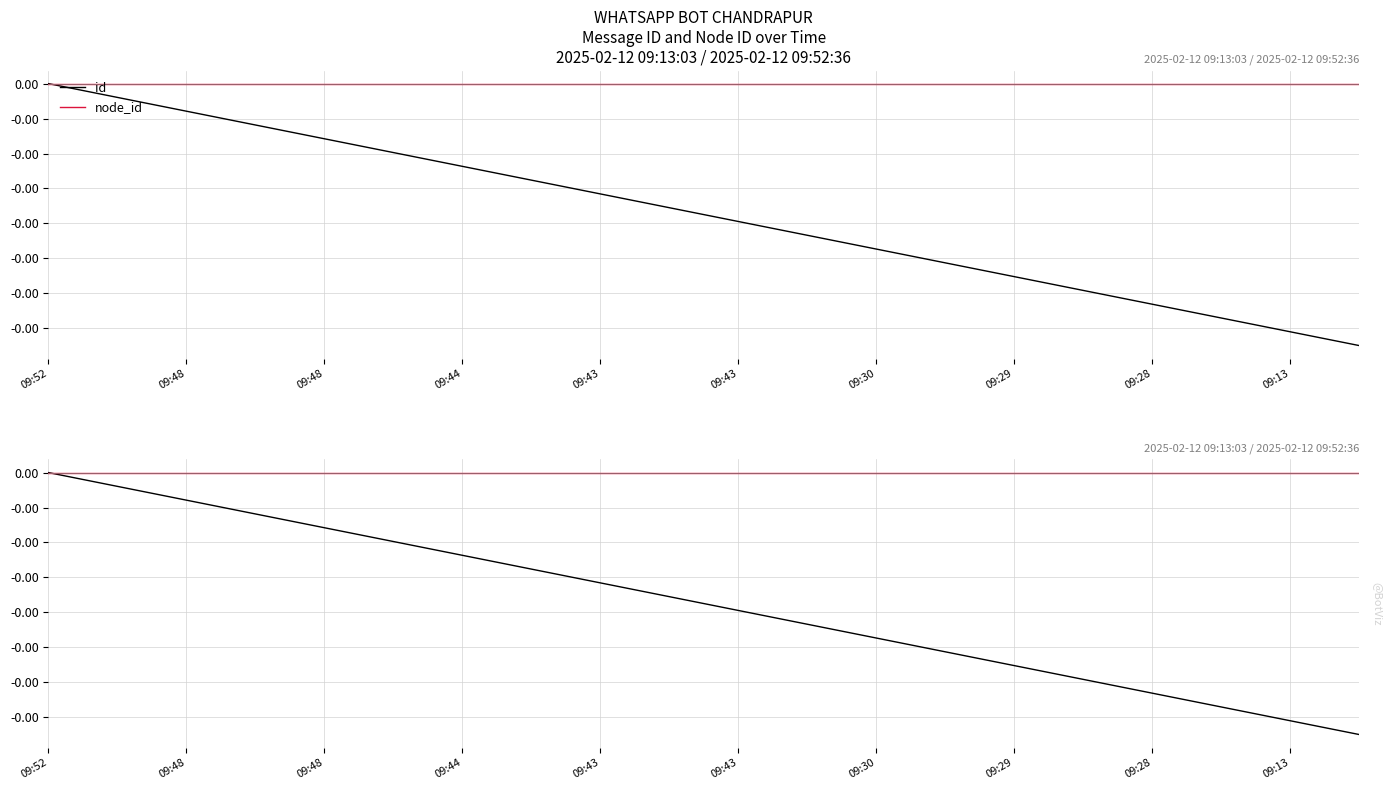

True or false: id and node_id intersect in this chart.

False